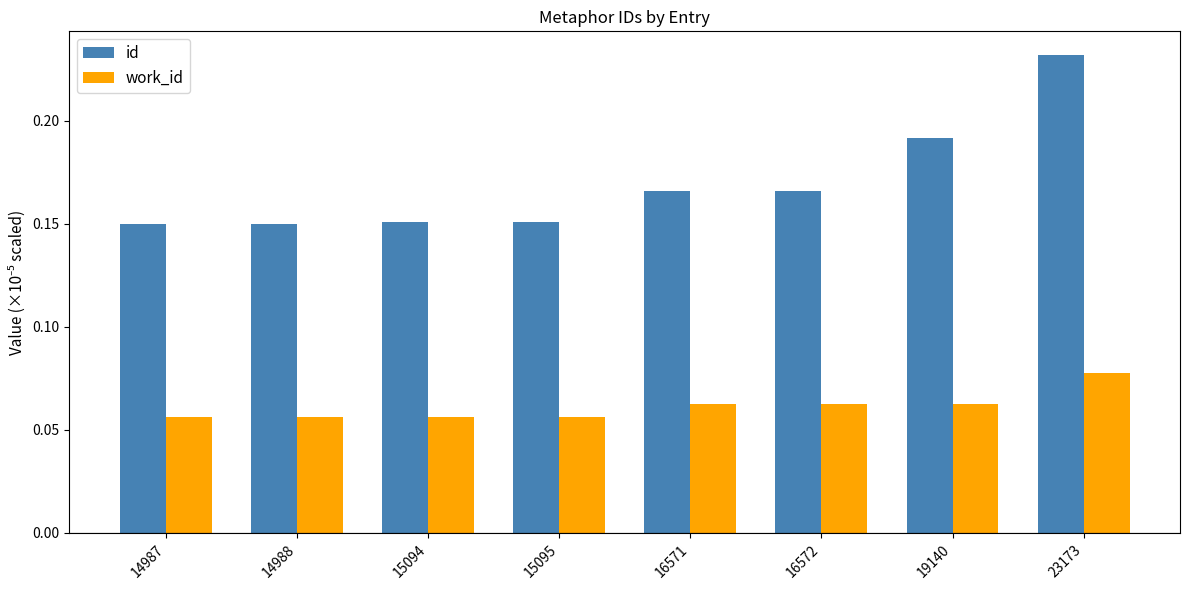

Which series changed the most between 14988 and 16572?

id